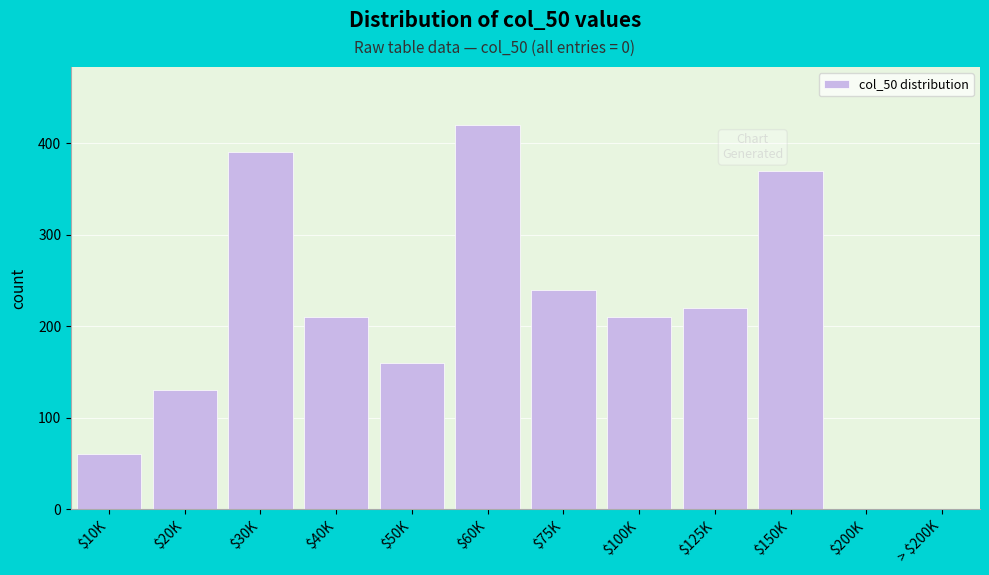

What is the sum of all values?

2410